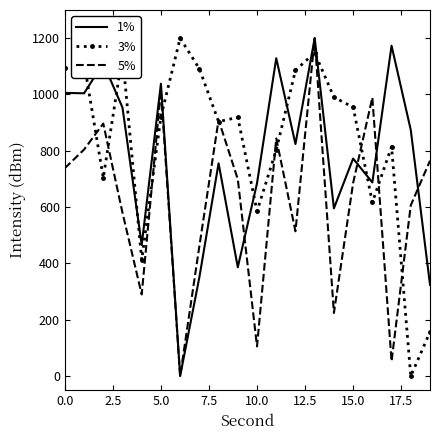

Which series has the largest total across all categories?

3%